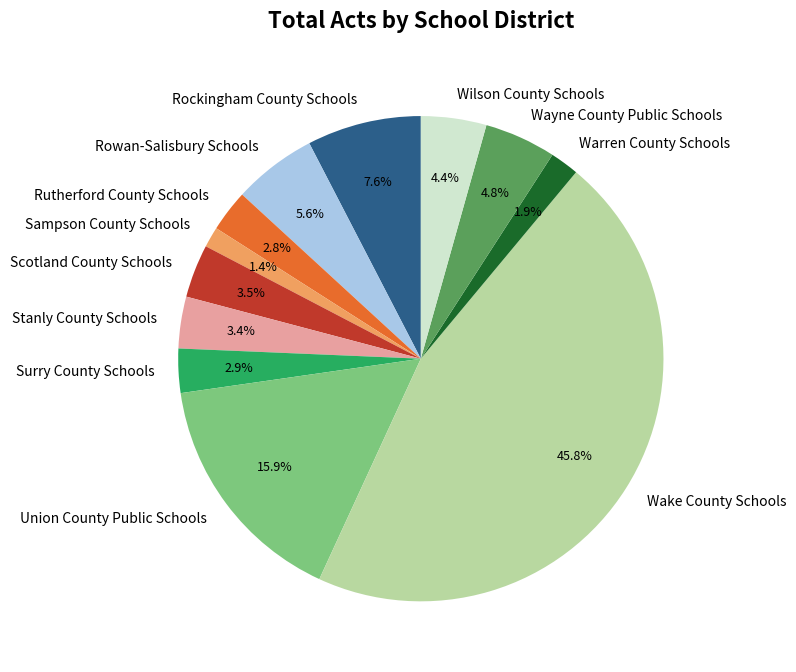

True or false: Warren County Schools accounts for 2% of the total.

True